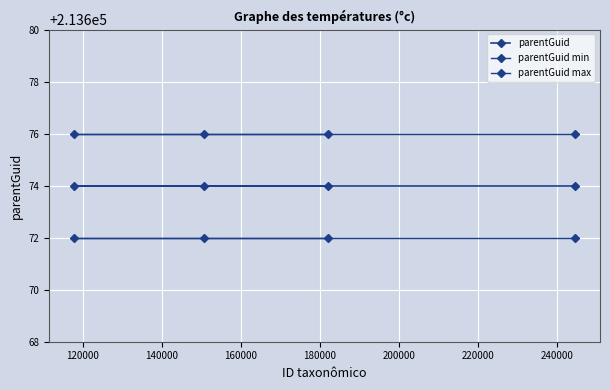

What is the greatest value displayed?

213676